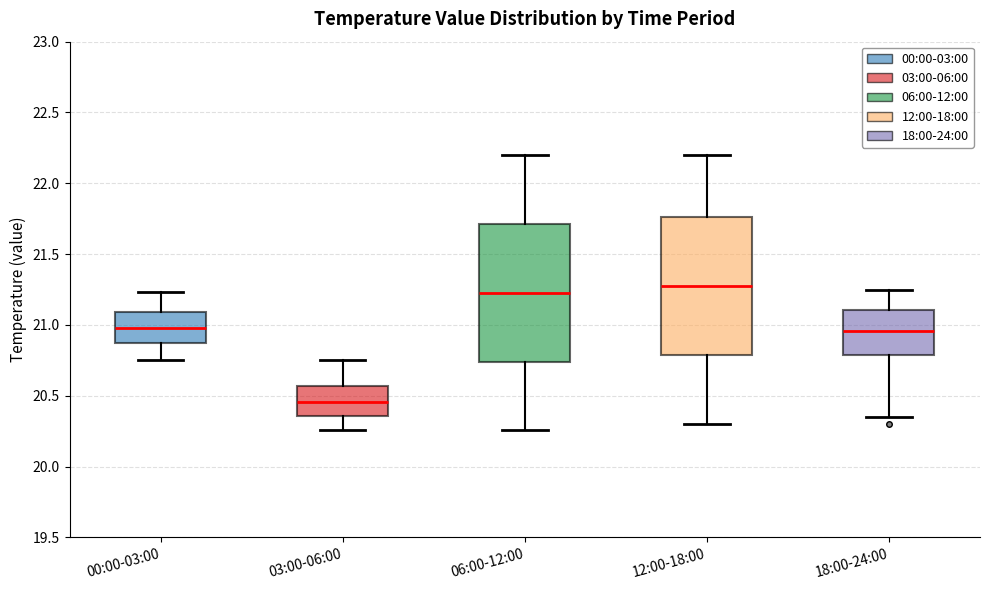

Which box's median line is the lowest?

03:00-06:00